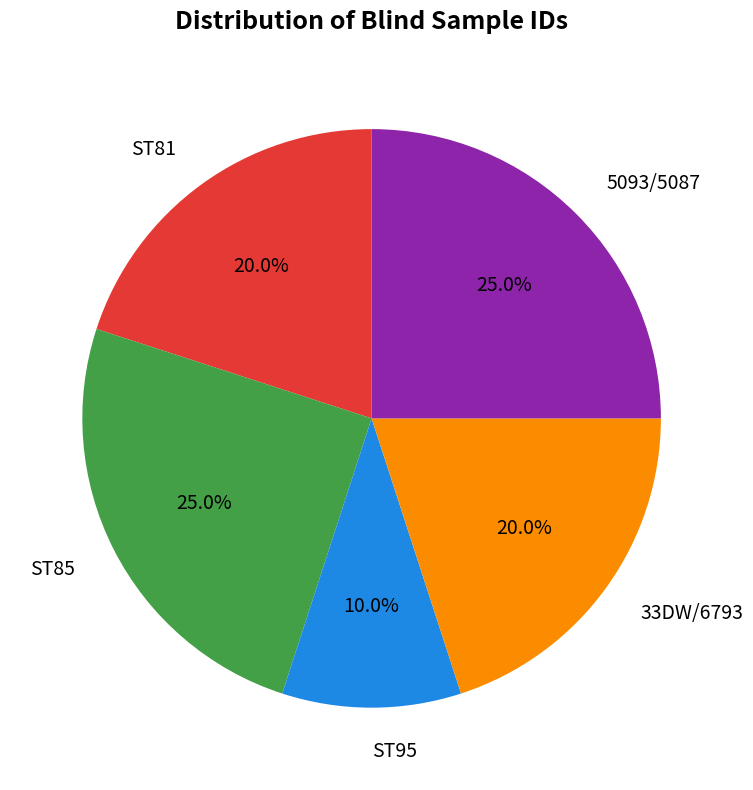

Is 33DW/6793 the majority of the pie?

No